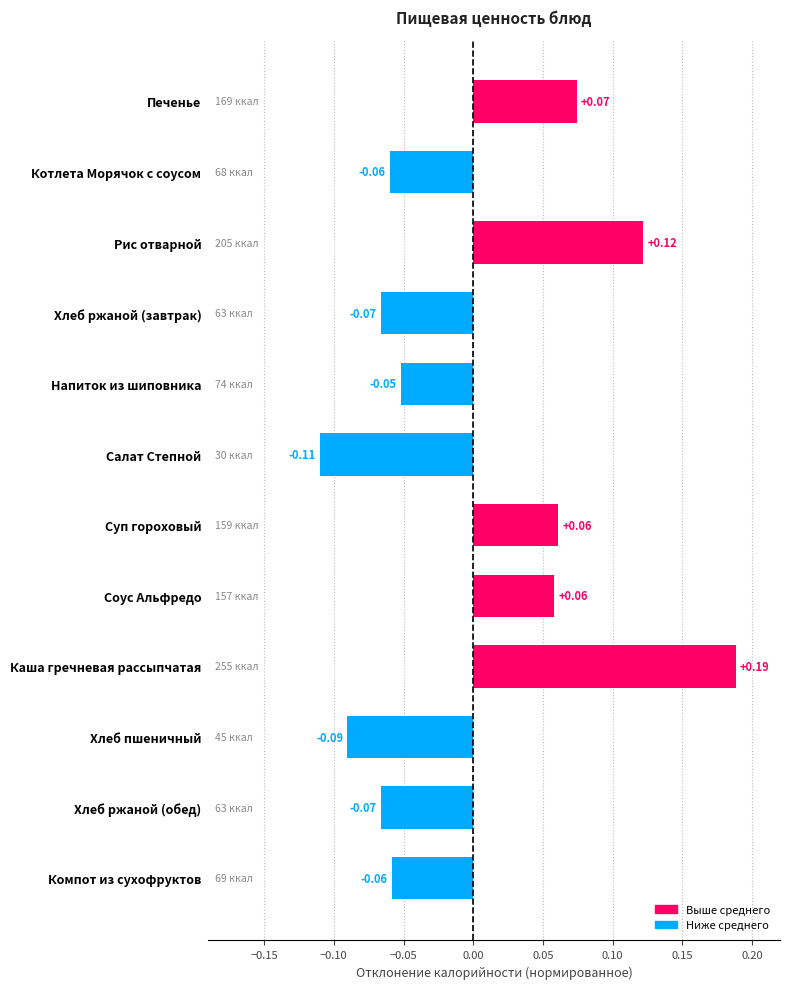

Which category has the highest value across all series?

Каша гречневая рассыпчатая